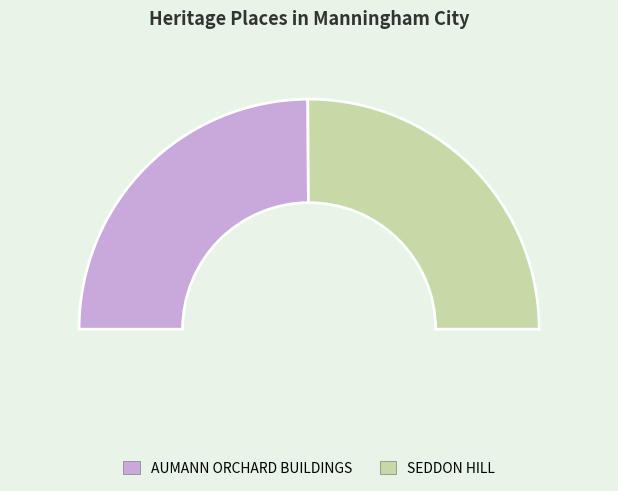

Which slice is the smallest?

AUMANN ORCHARD BUILDINGS